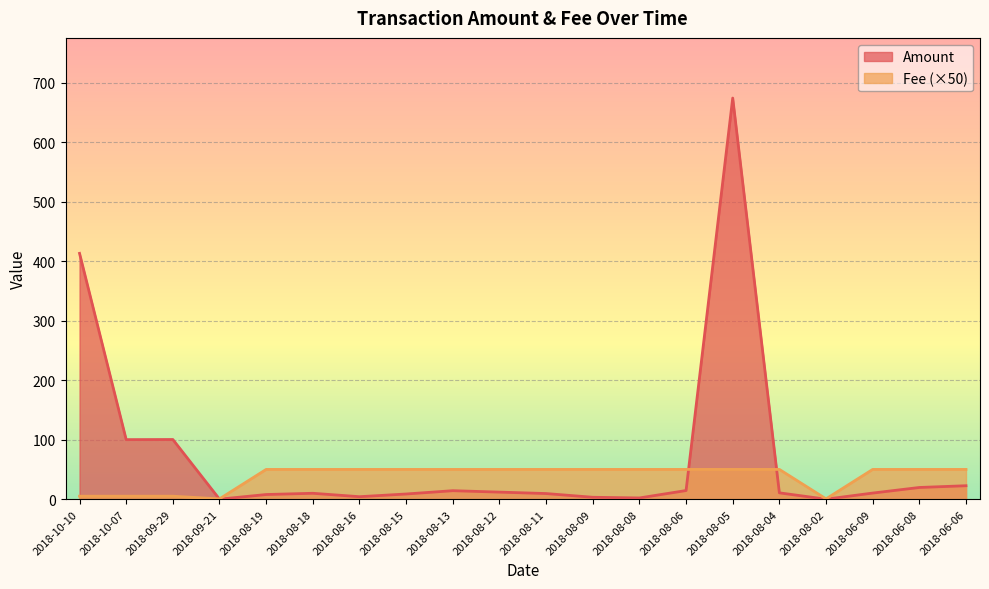

List the series in order of their peak value, highest first.

Amount, Fee (×50)